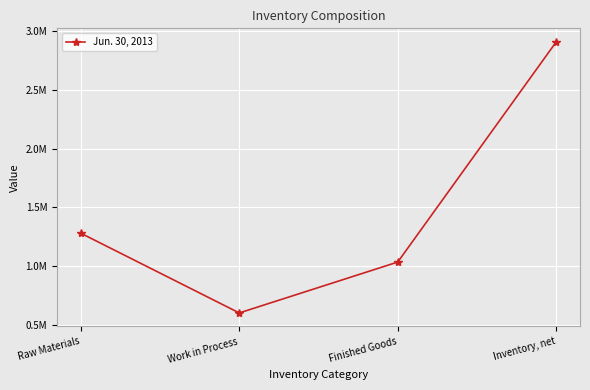

Reading right to left, transcribe all the data shown in this chart.

Inventory, net=2910727	Finished Goods=1033000	Work in Process=599000	Raw Materials=1279000